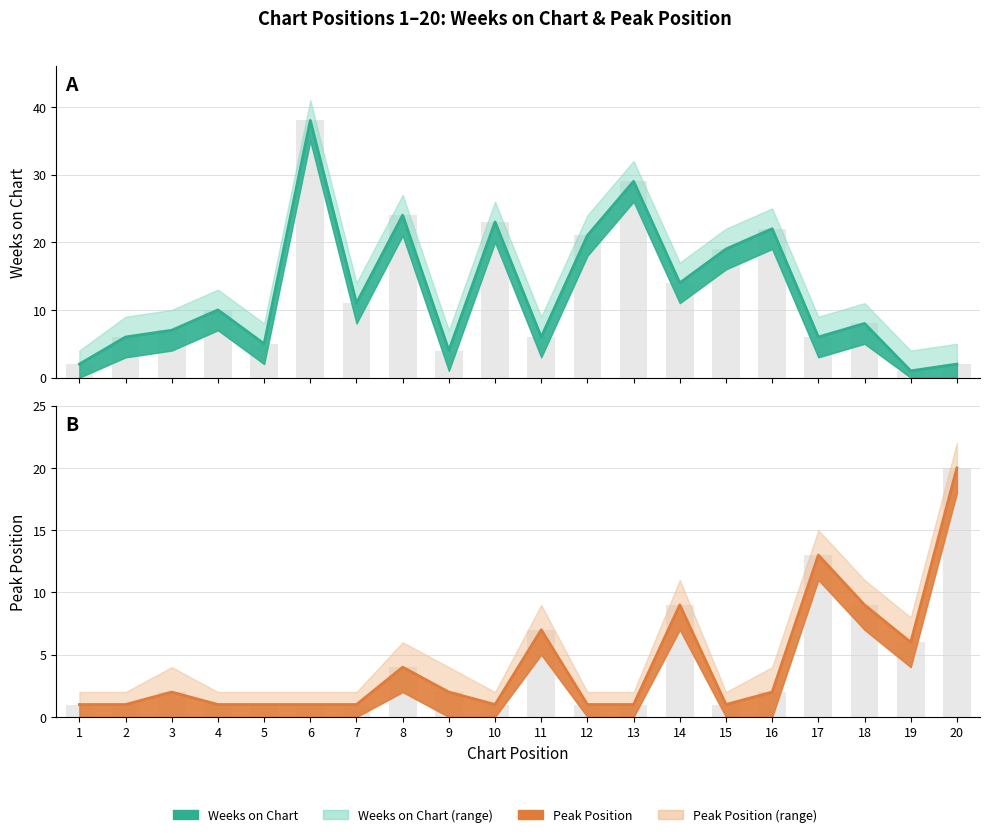

How many bars are there in total?

40